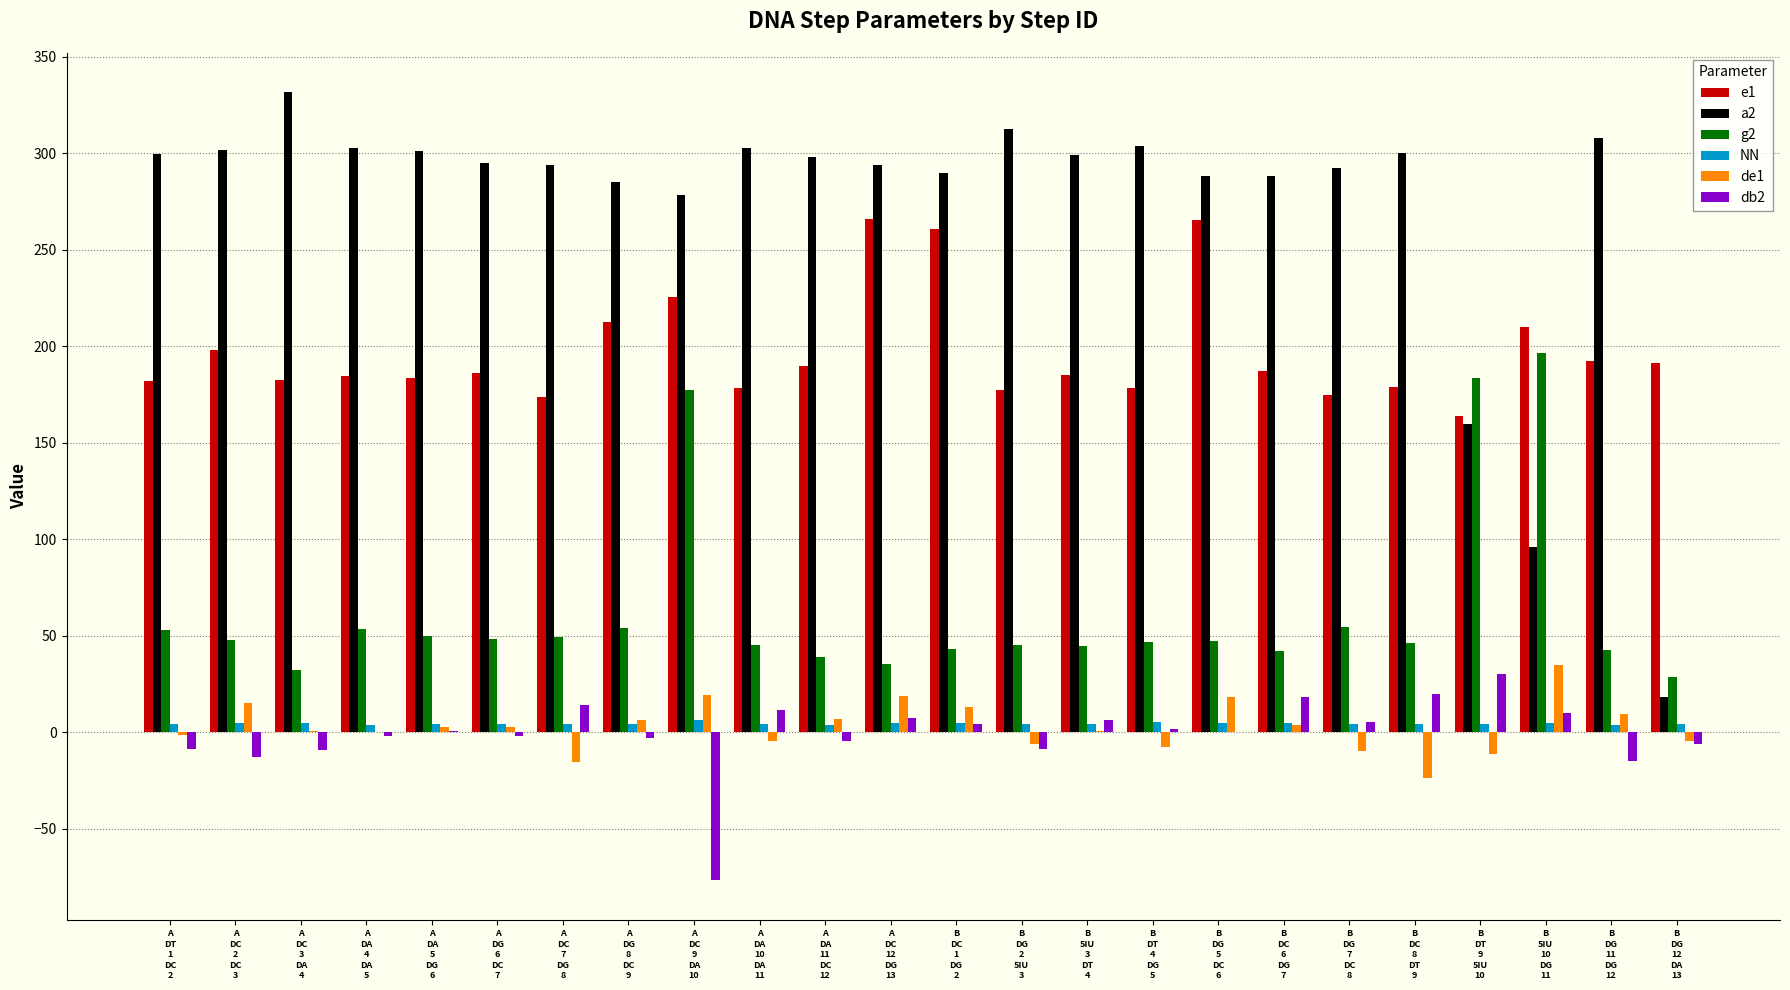

The value of NN at B
DG
5
DC
6 is 5.1. True or false?

True